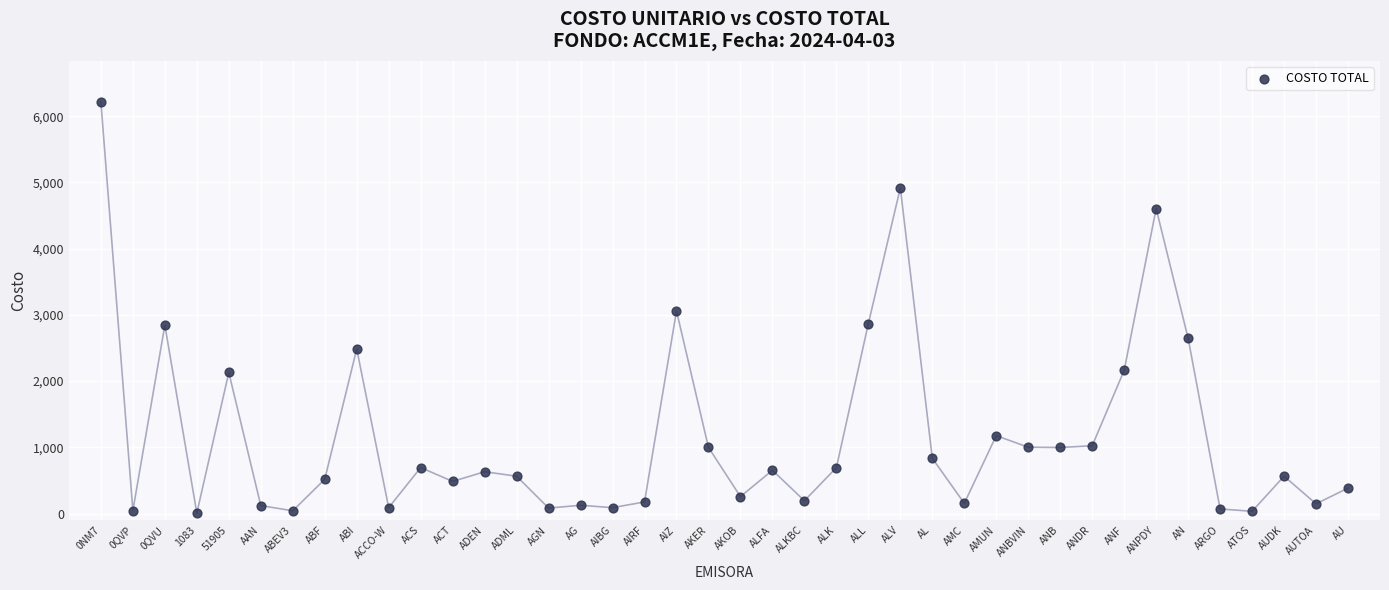

What is the range of Y values (max minus min)?

6207.6